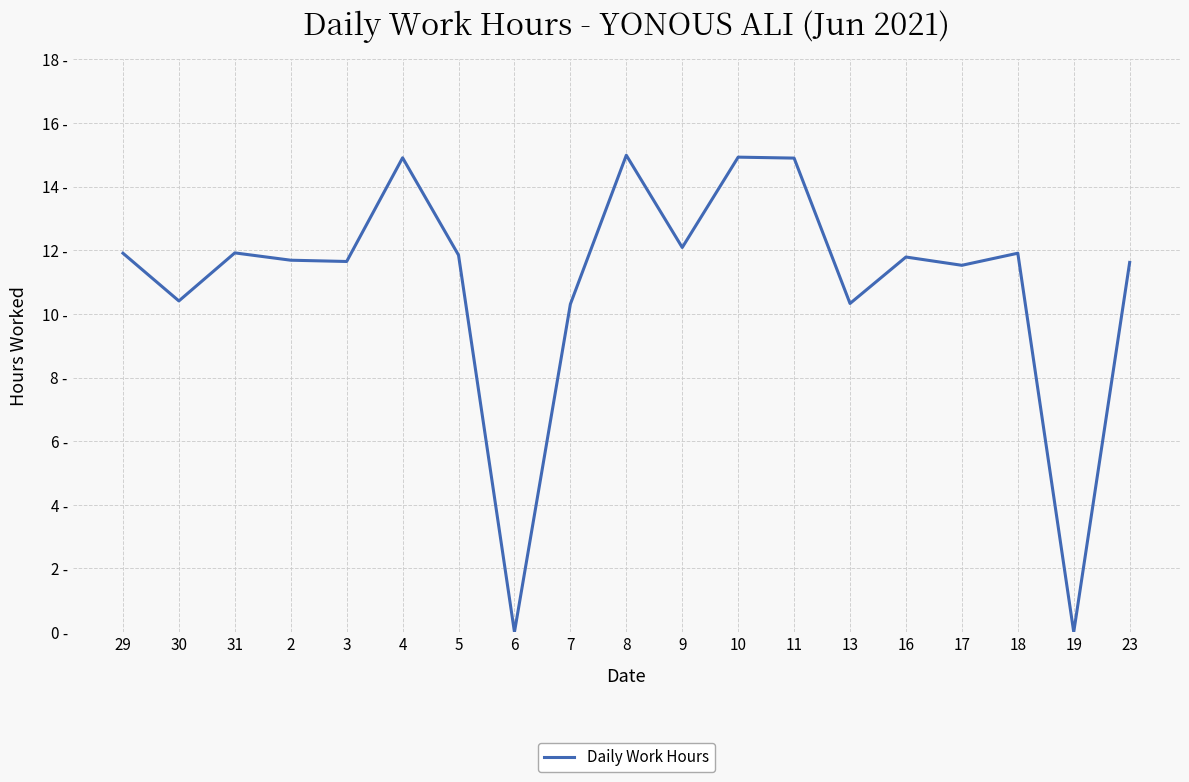

What is the difference between the values at 4 and 19?

14.9